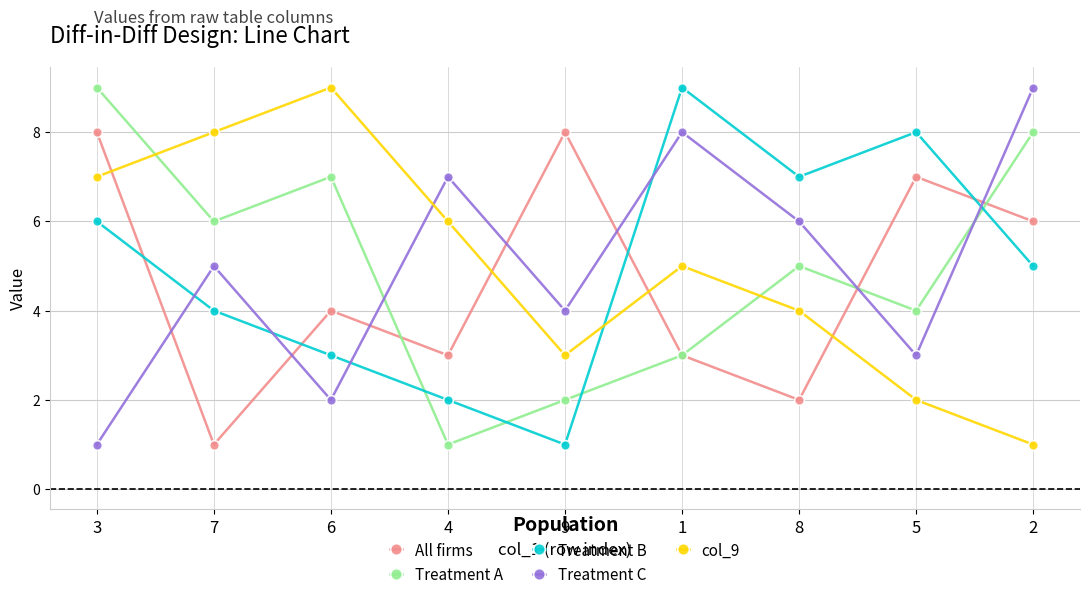

True or false: Treatment C has a value of 7 at 4.

True